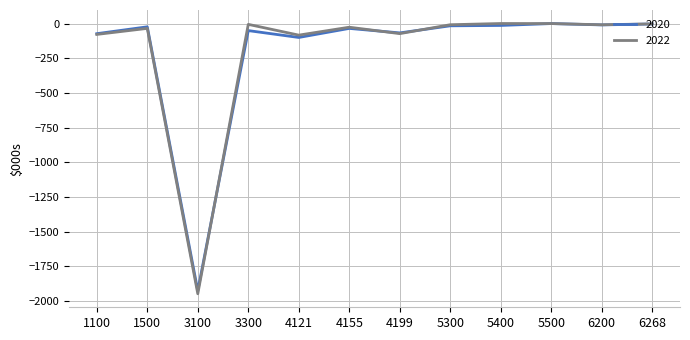

At which label does 2020 reach its minimum?

3100